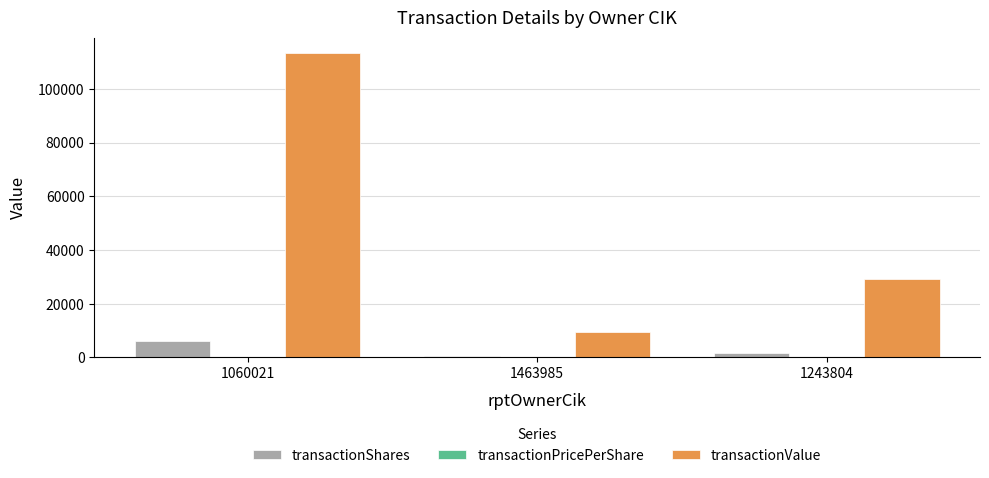

At which label is transactionValue closest to 61409?

1243804